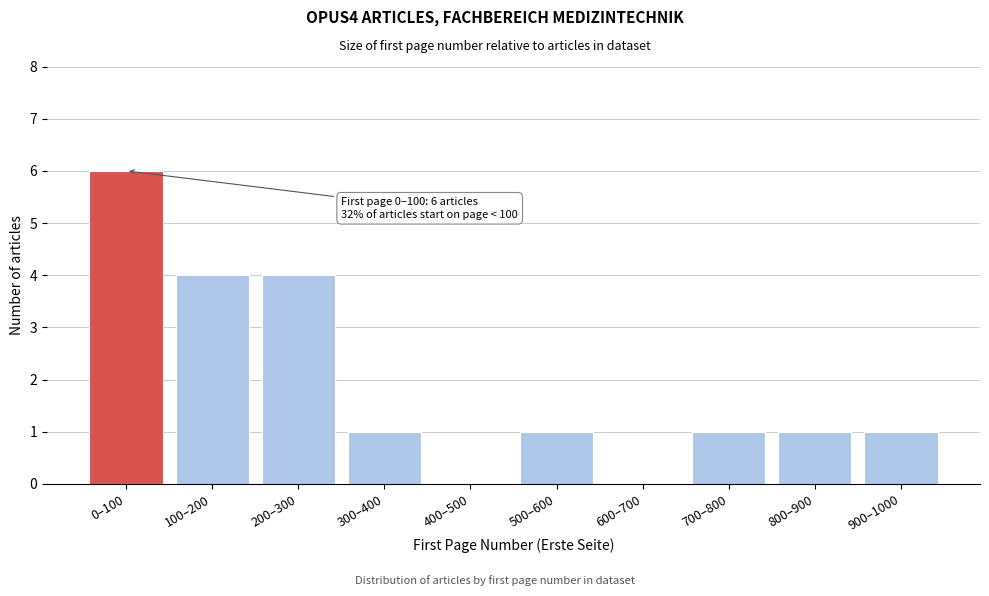

Reading left to right, extract all data points from this chart.

0–100=6	100–200=4	200–300=4	300–400=1	400–500=0	500–600=1	600–700=0	700–800=1	800–900=1	900–1000=1